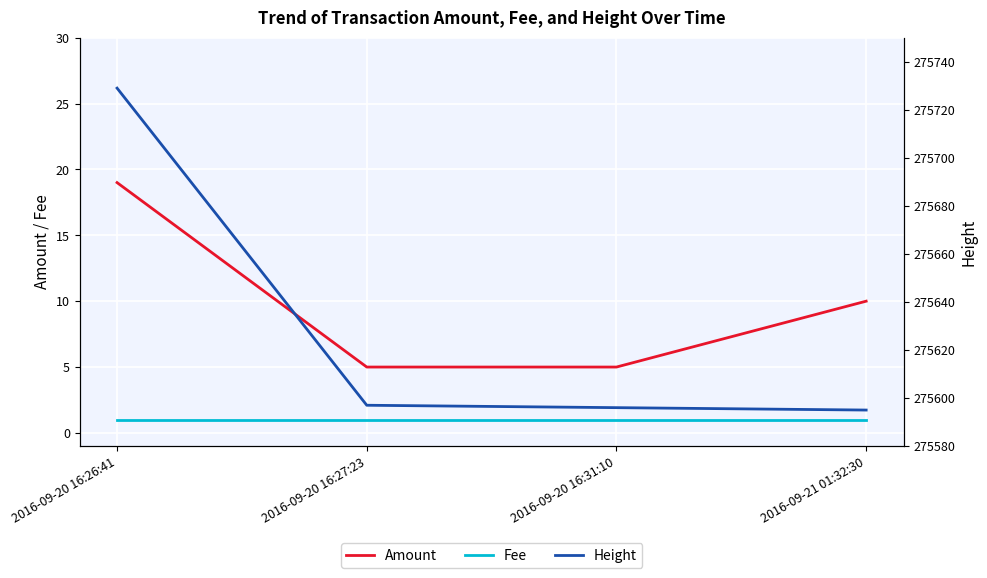

List the series in order of their peak value, lowest first.

Fee, Amount, Height